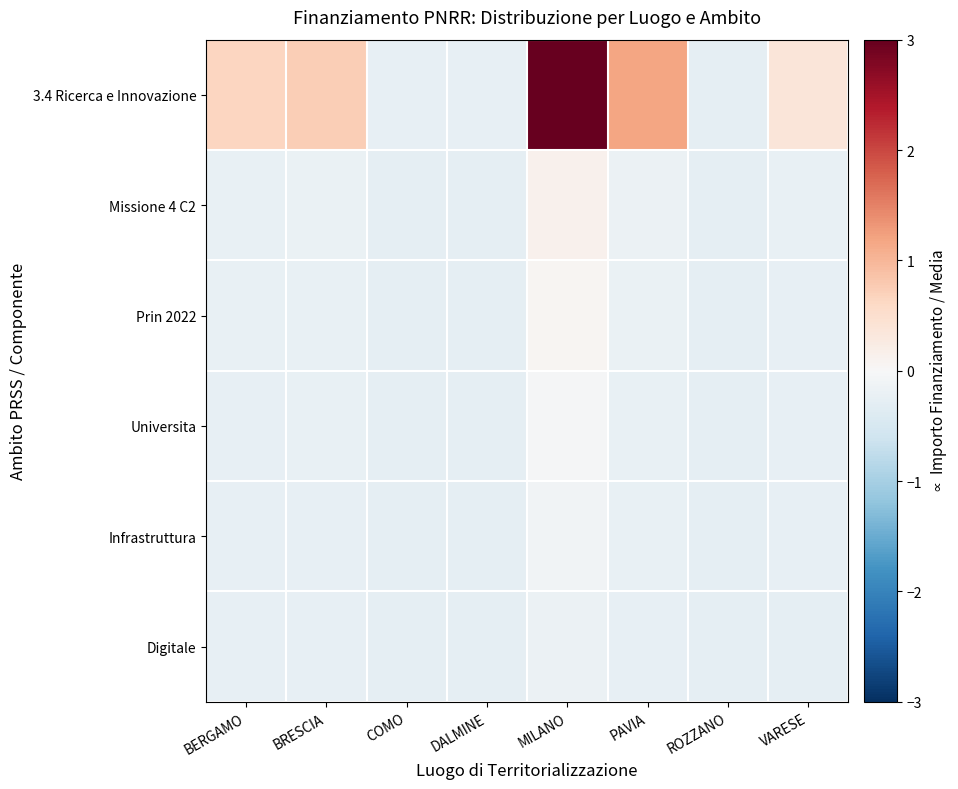

Reading left to right, transcribe all the data shown in this chart.

3.4 Ricerca e Innovazione: BERGAMO=0.6	BRESCIA=0.7	COMO=-0.2	DALMINE=-0.2	MILANO=6.6	PAVIA=1.2	ROZZANO=-0.3	VARESE=0.4
Missione 4 C2: BERGAMO=-0.2	BRESCIA=-0.2	COMO=-0.3	DALMINE=-0.3	MILANO=0.1	PAVIA=-0.2	ROZZANO=-0.3	VARESE=-0.2
Prin 2022: BERGAMO=-0.2	BRESCIA=-0.2	COMO=-0.3	DALMINE=-0.3	MILANO=0.1	PAVIA=-0.2	ROZZANO=-0.3	VARESE=-0.2
Universita: BERGAMO=-0.2	BRESCIA=-0.2	COMO=-0.3	DALMINE=-0.3	MILANO=-0.0	PAVIA=-0.2	ROZZANO=-0.3	VARESE=-0.2
Infrastruttura: BERGAMO=-0.2	BRESCIA=-0.2	COMO=-0.3	DALMINE=-0.3	MILANO=-0.1	PAVIA=-0.2	ROZZANO=-0.3	VARESE=-0.3
Digitale: BERGAMO=-0.3	BRESCIA=-0.3	COMO=-0.3	DALMINE=-0.3	MILANO=-0.2	PAVIA=-0.2	ROZZANO=-0.3	VARESE=-0.3